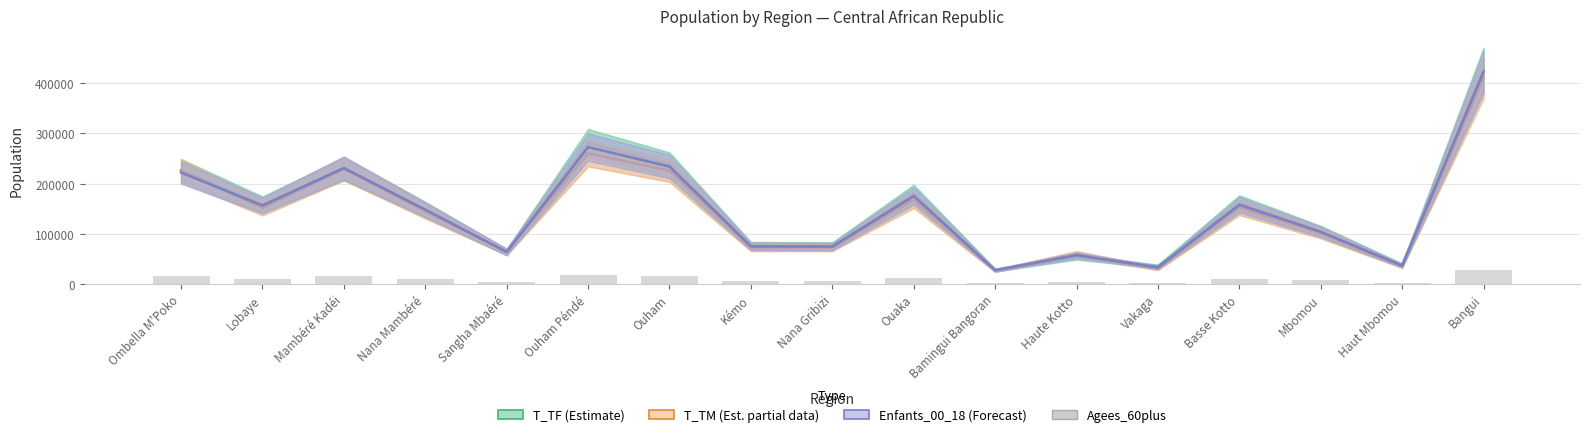

True or false: T_TF (Estimate) has a value of 220255 at Basse Kotto.

False